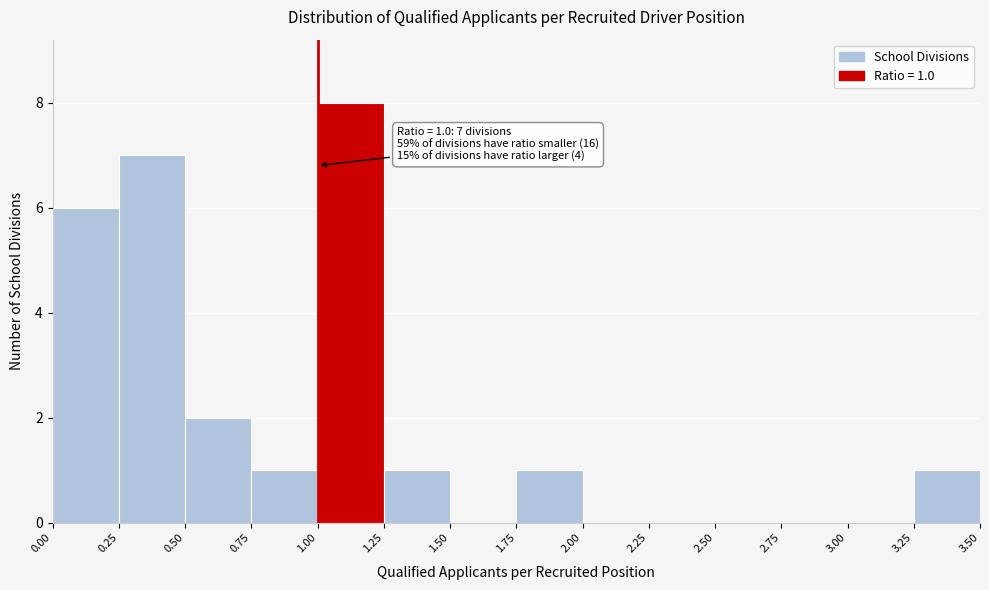

Which range on the x-axis has the tallest bar?

1.00 to 1.25